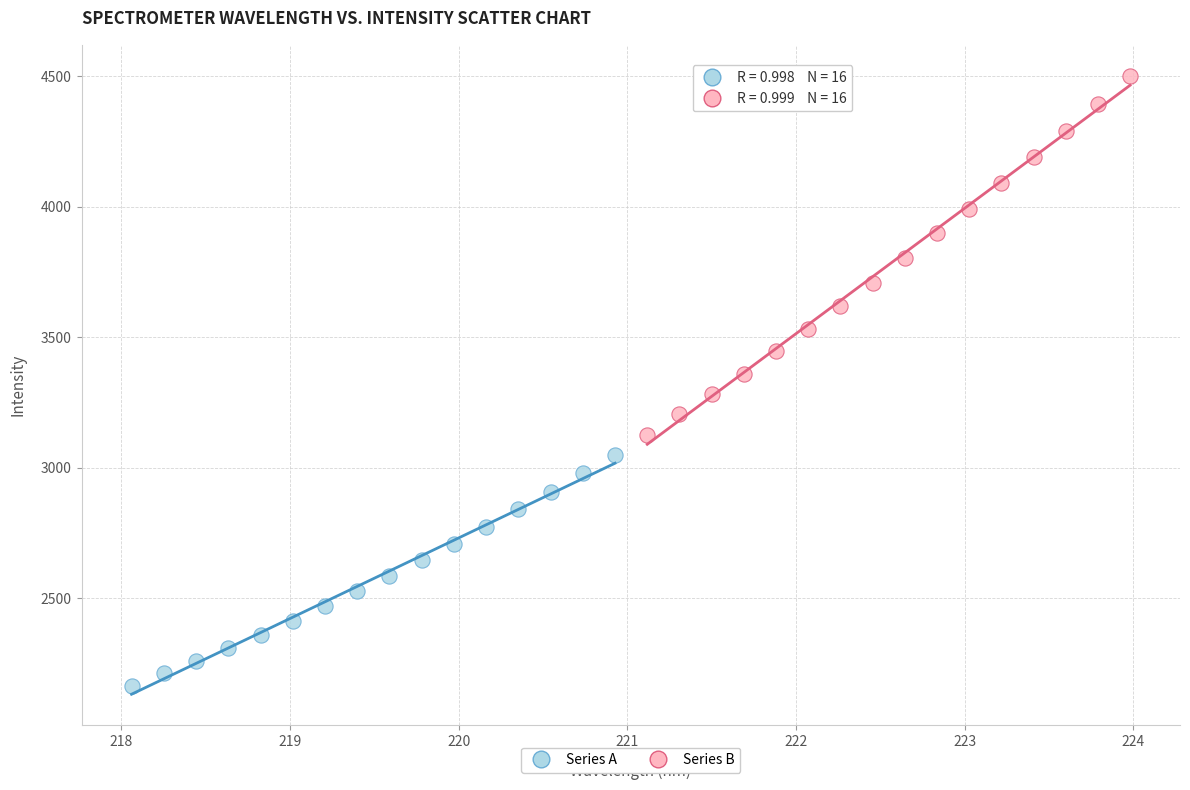

Which series has the largest Y range (max minus min)?

Series B